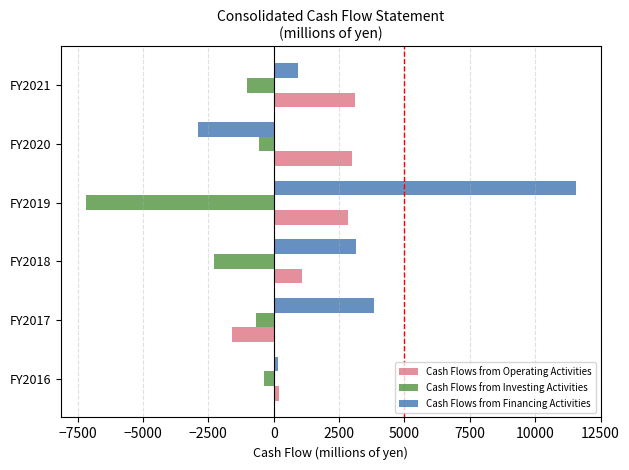

Which series has the largest range (max minus min)?

Cash Flows from Financing Activities